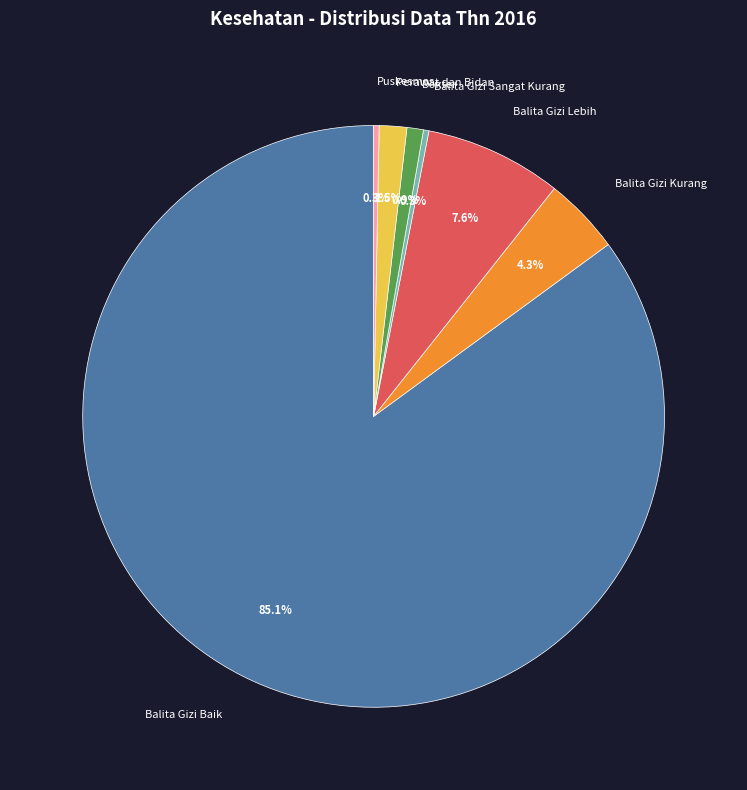

True or false: Puskesmas accounts for 13% of the total.

False